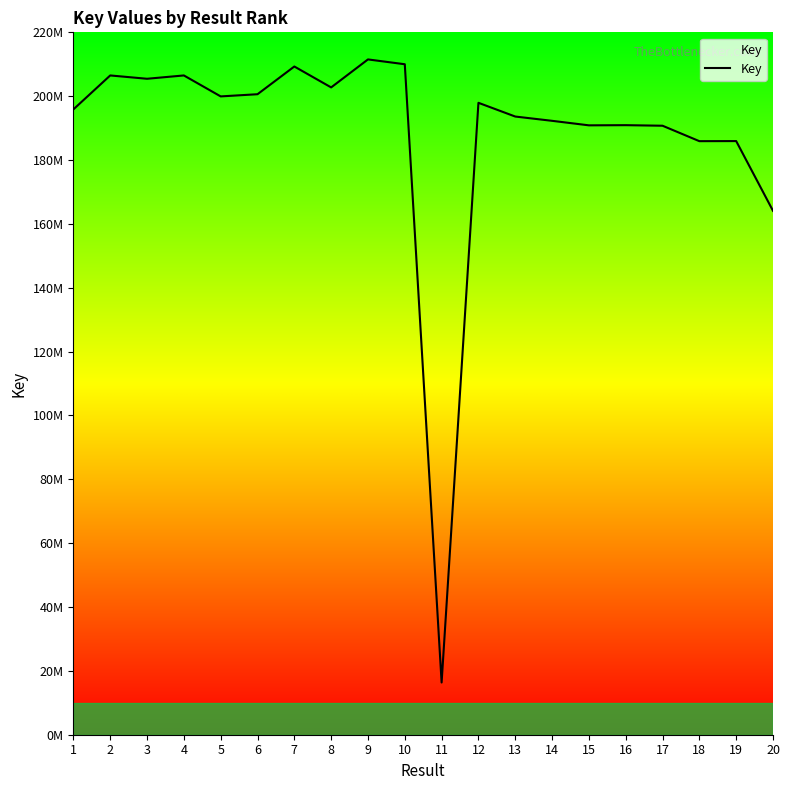

True or false: there are more than 2 points higher than both neighbors.

True